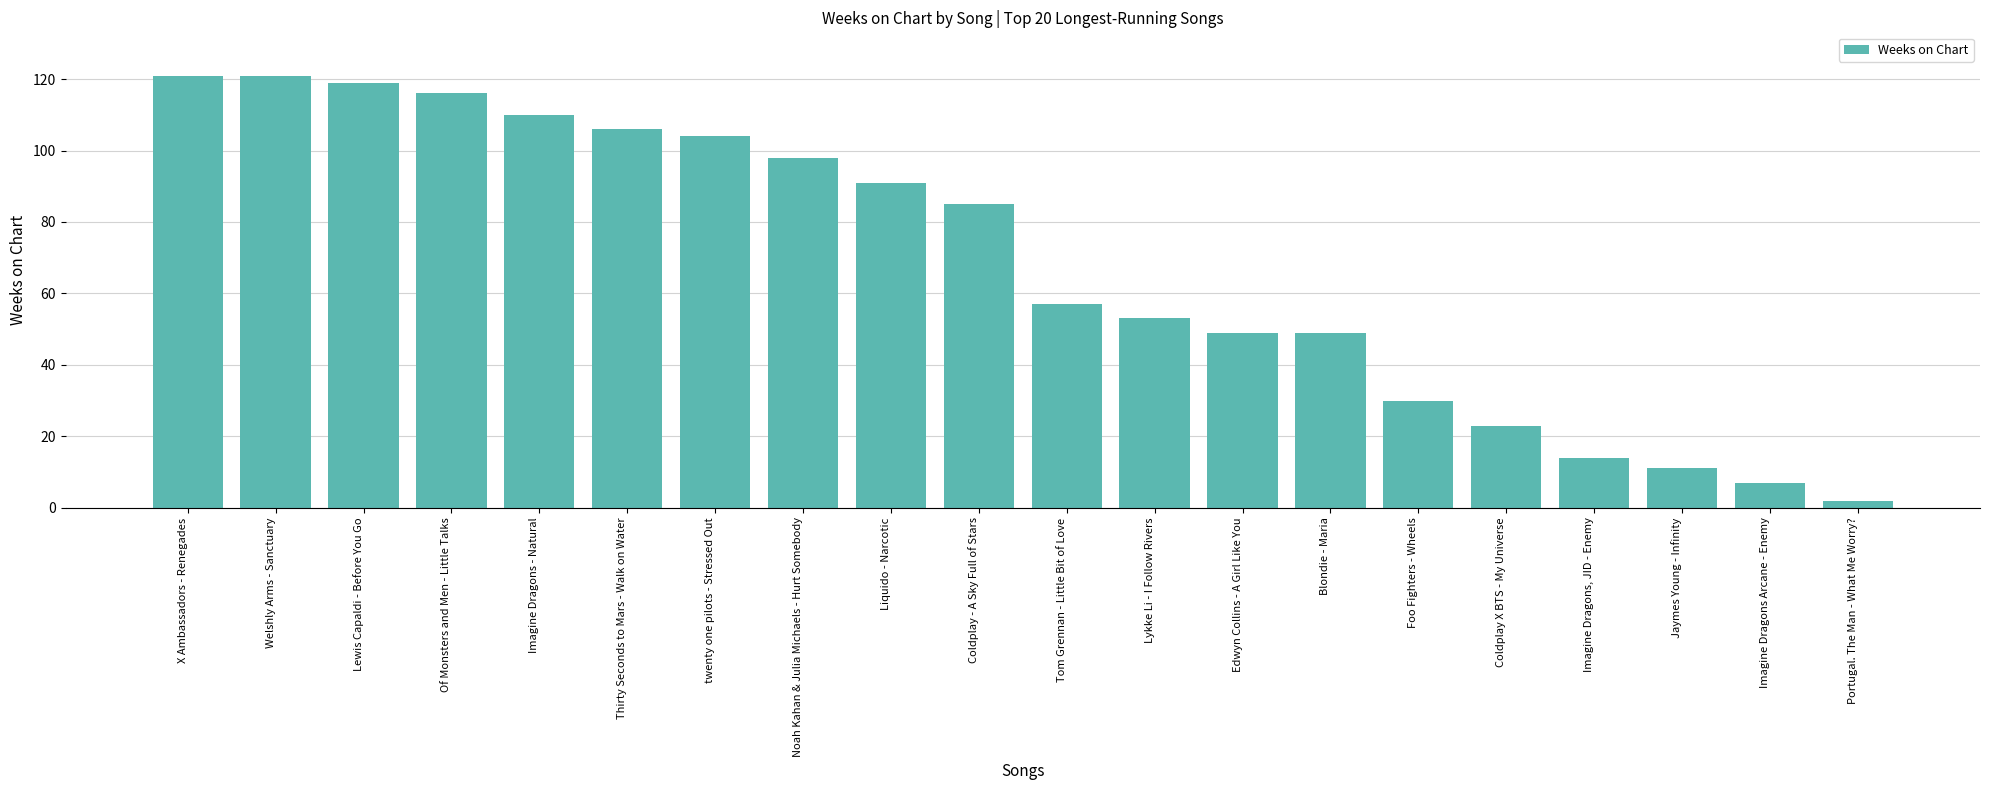

The chart shows a value of 121 at Welshly Arms - Sanctuary. True or false?

True